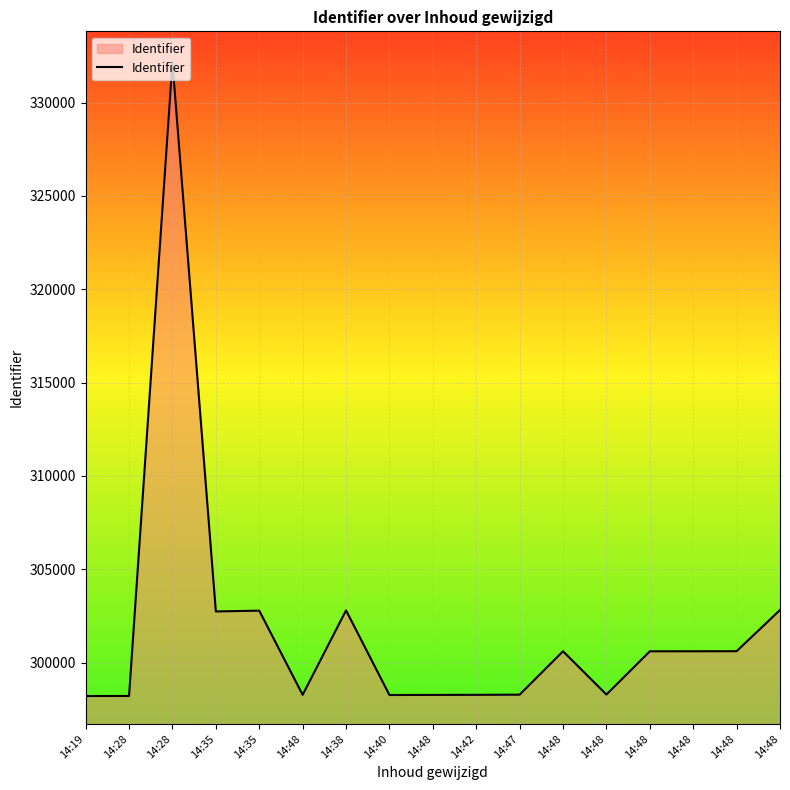

What is the value of the 12th point from the left?

298282